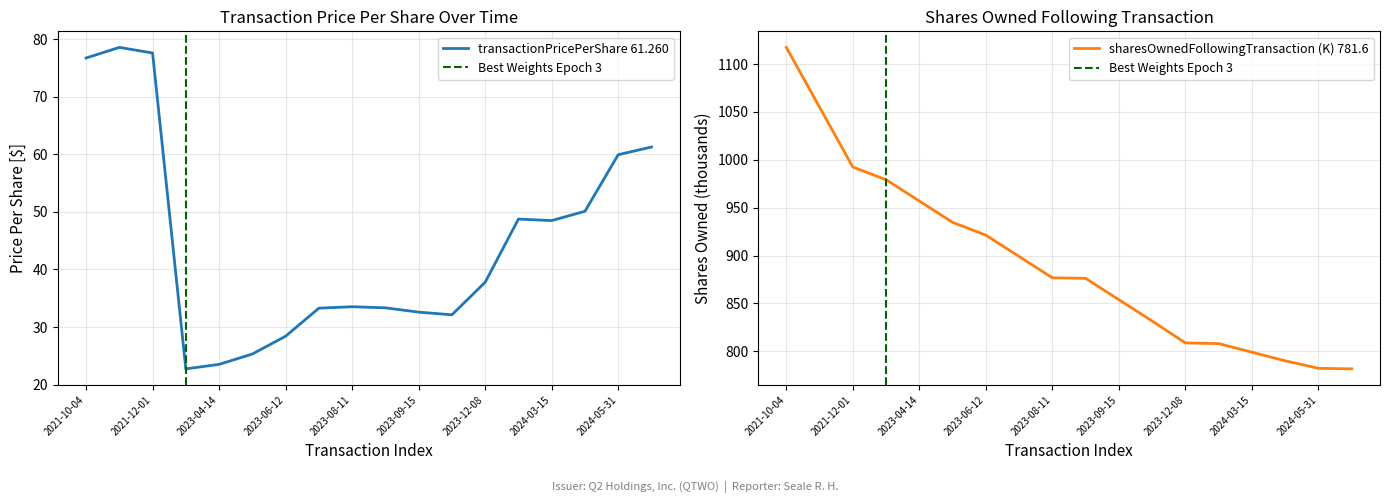

True or false: sharesOwnedFollowingTransaction and transactionPricePerShare cross at least once.

False